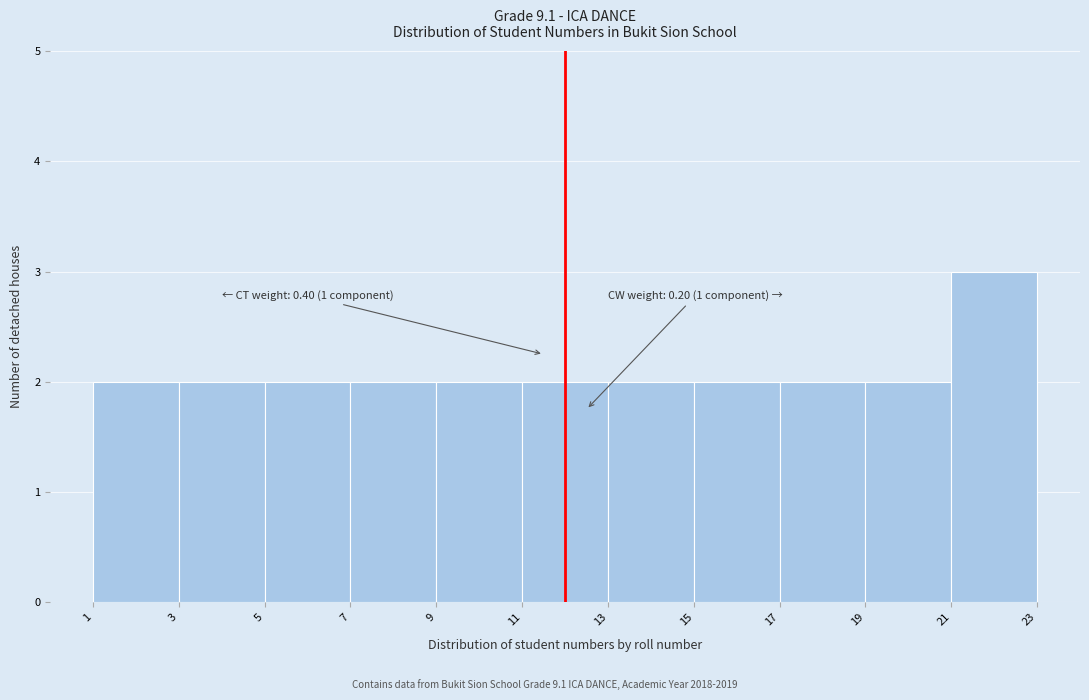

Over which range of the x-axis is the bar tallest?

21 to 23